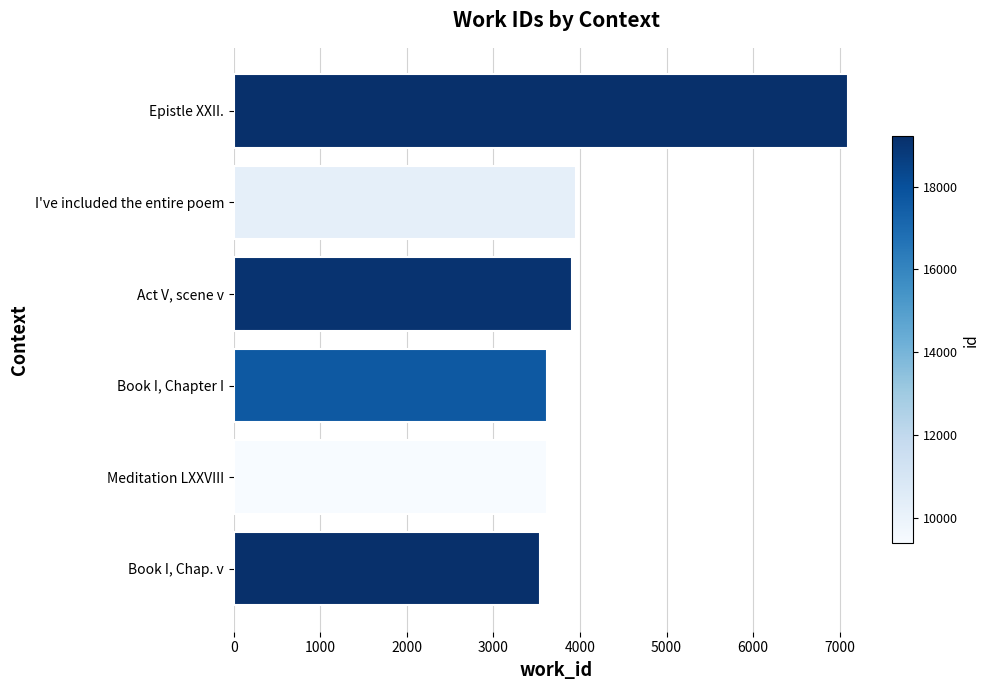

What is the difference between the maximum and minimum values?

3562